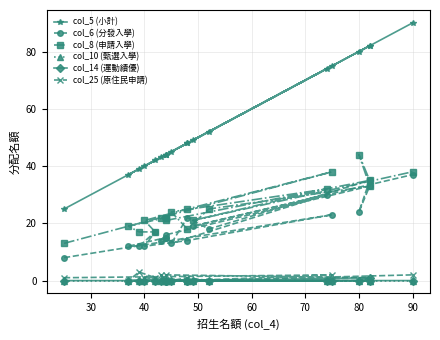

Which series has the largest range (max minus min)?

col_5 (小計)